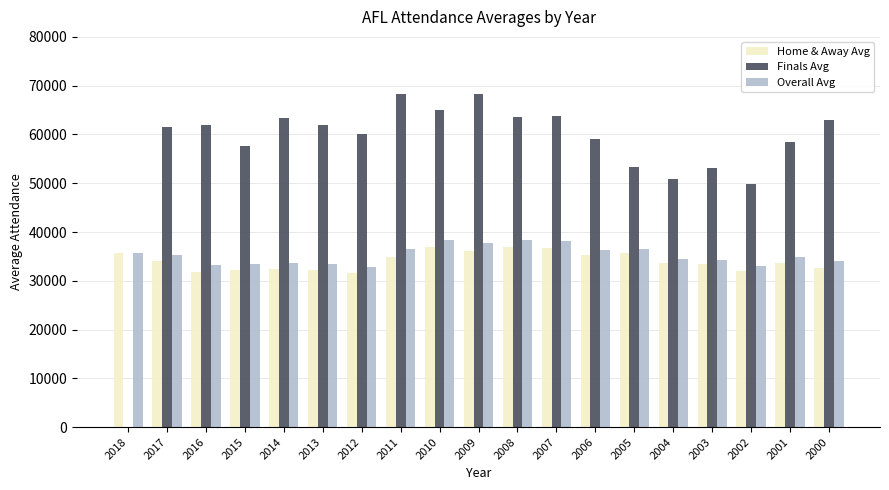

Does the chart contain stacked bars?

No